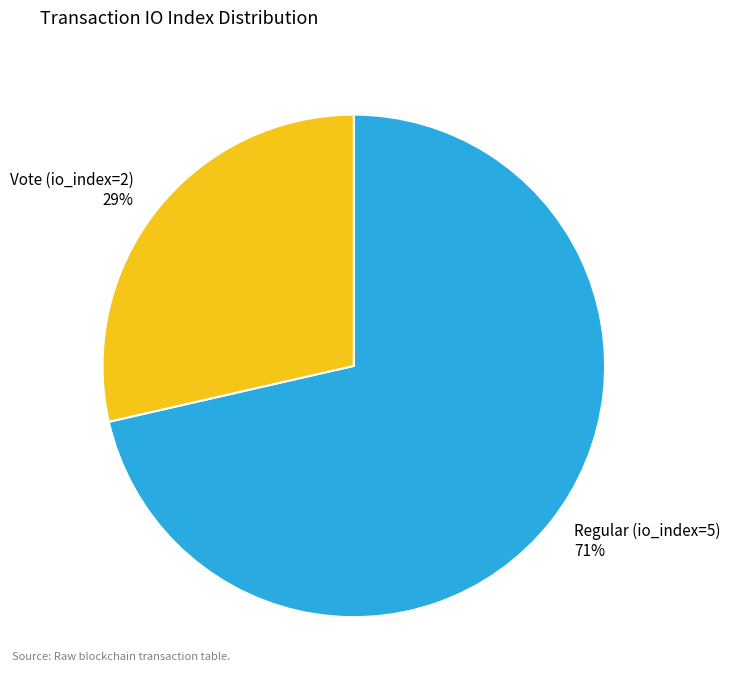

Is it true that Vote (io_index=2) is 29% of the pie?

True